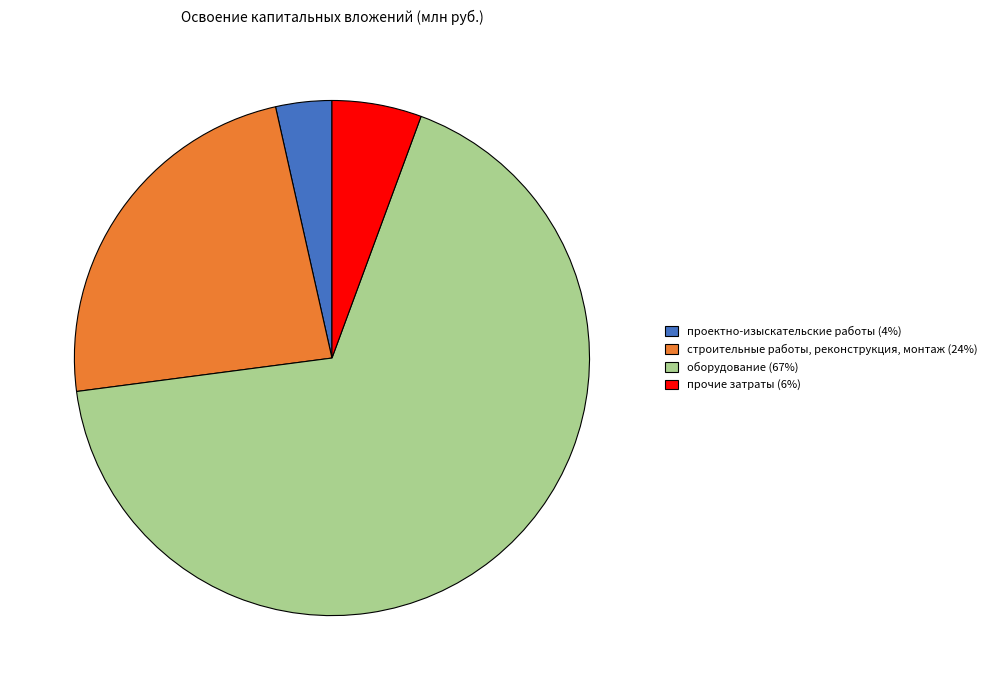

Rank the categories by value from highest to lowest.

оборудование, строительные работы, реконструкция, монтаж, прочие затраты, проектно-изыскательские работы